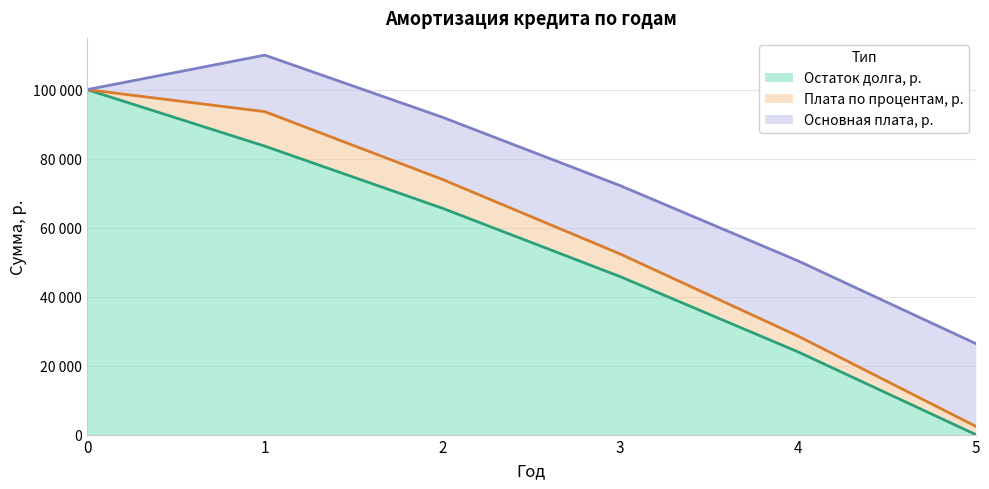

True or false: Основная плата, р. has more than 0 interior local peaks.

False